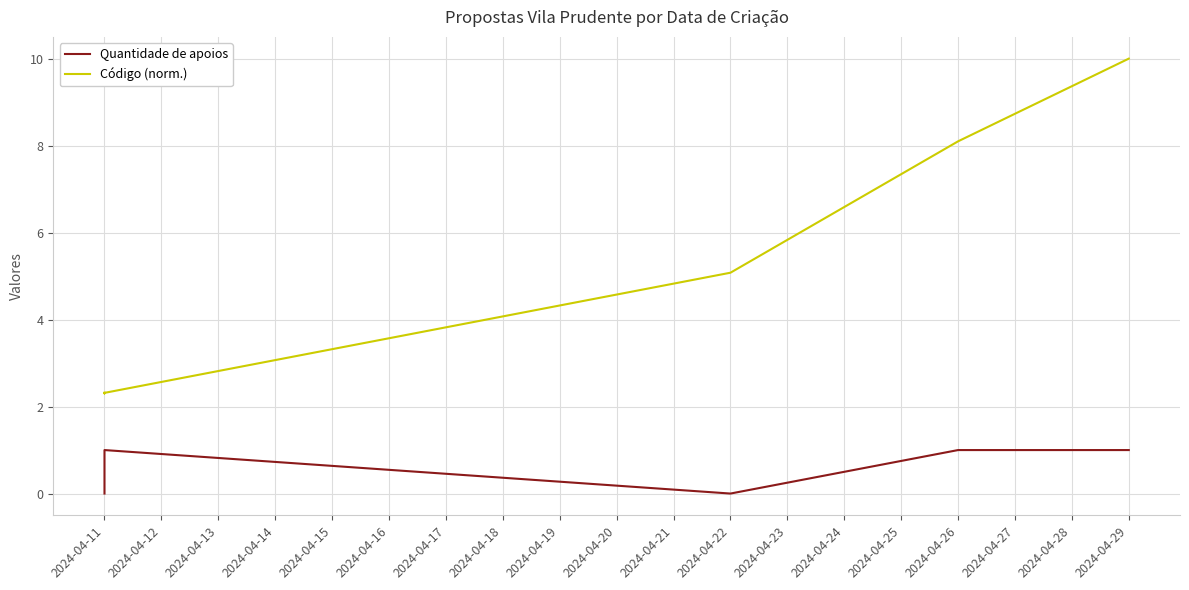

Reading left to right, list all the values displayed in this chart.

Quantidade de apoios: 0.0	0.0	0.0	0.0	1.0	0.0	1.0	1.0
Código (norm.): 2.3	2.3	2.3	2.3	2.3	5.1	8.1	10.0